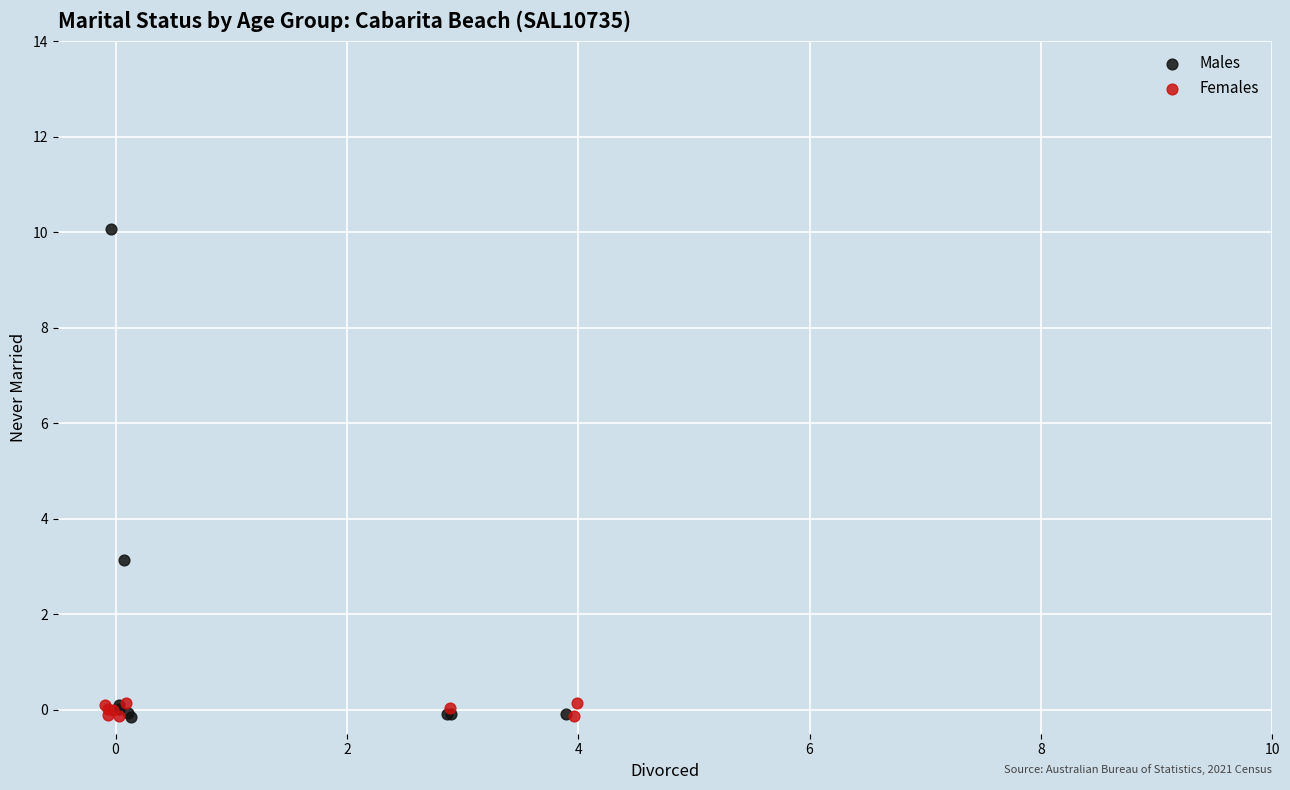

Which series has the widest spread of Y values?

Males